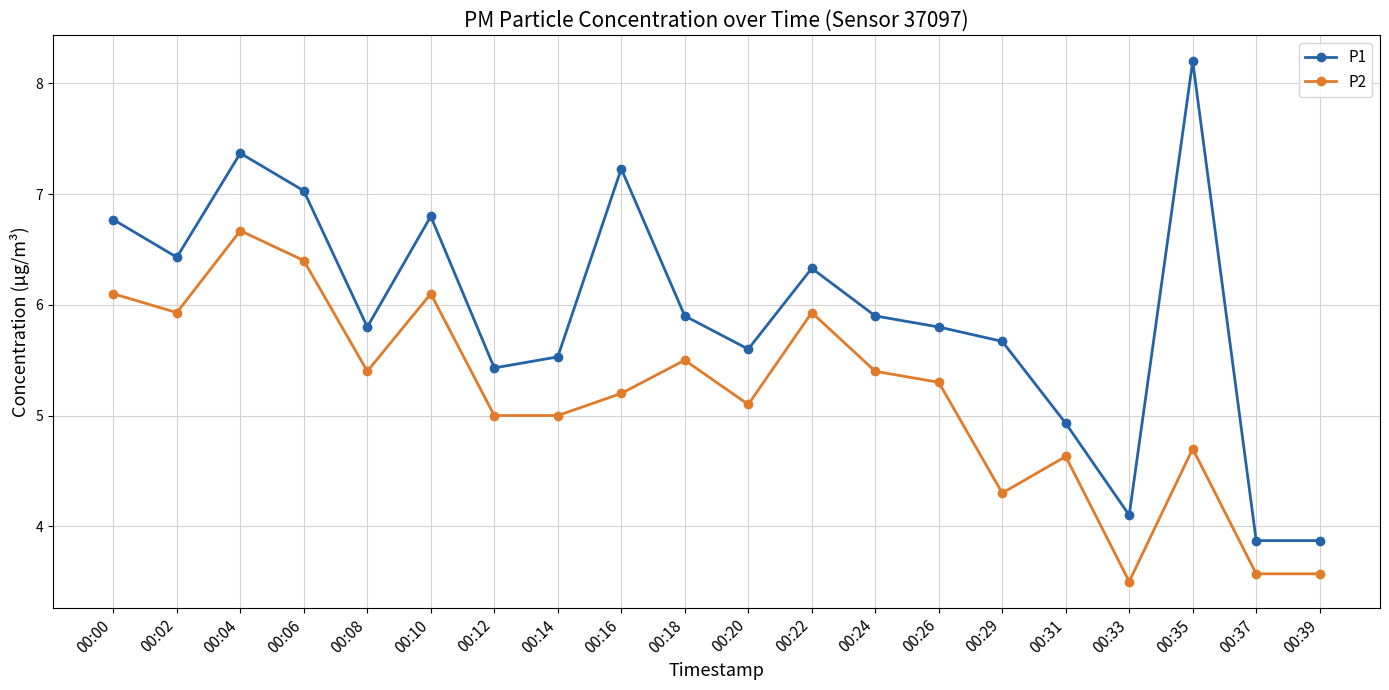

Reading right to left, transcribe all the data shown in this chart.

P1: 00:39=3.9	00:37=3.9	00:35=8.2	00:33=4.1	00:31=4.9	00:29=5.7	00:26=5.8	00:24=5.9	00:22=6.3	00:20=5.6	00:18=5.9	00:16=7.2	00:14=5.5	00:12=5.4	00:10=6.8	00:08=5.8	00:06=7.0	00:04=7.4	00:02=6.4	00:00=6.8
P2: 00:39=3.6	00:37=3.6	00:35=4.7	00:33=3.5	00:31=4.6	00:29=4.3	00:26=5.3	00:24=5.4	00:22=5.9	00:20=5.1	00:18=5.5	00:16=5.2	00:14=5.0	00:12=5.0	00:10=6.1	00:08=5.4	00:06=6.4	00:04=6.7	00:02=5.9	00:00=6.1